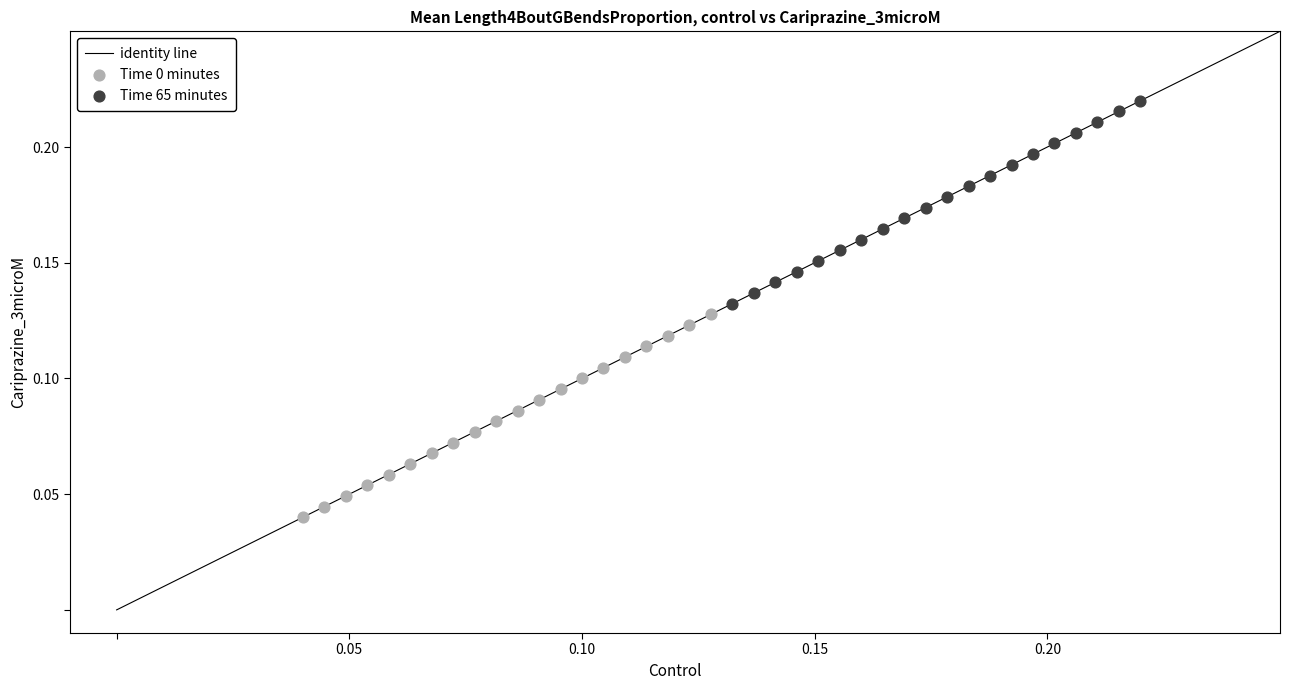

Which series contains the highest Y value?

Time 65 minutes